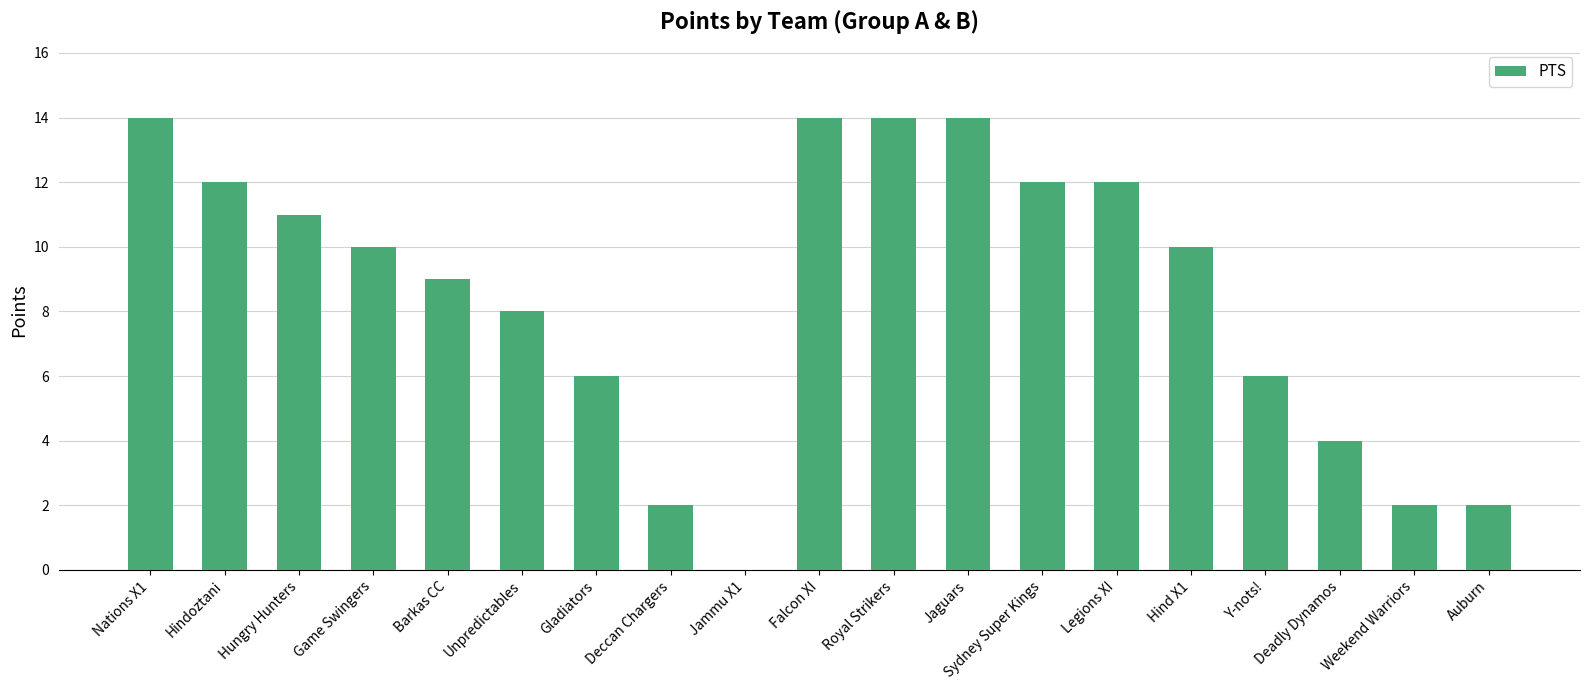

What is the greatest value displayed?

14